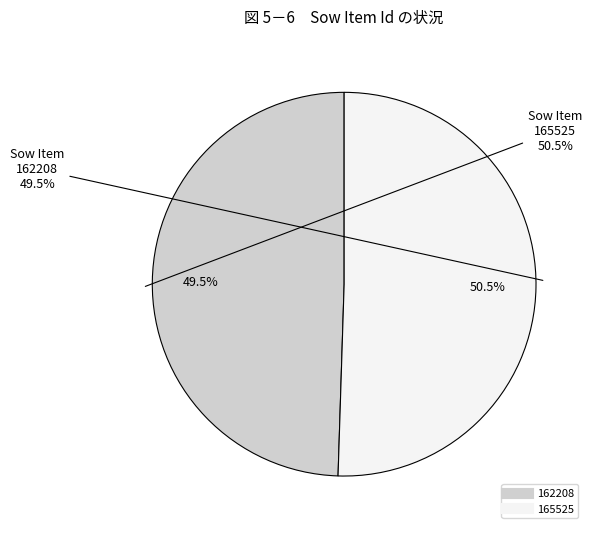

To the nearest percent, what is the difference between the 162208 and 165525 slice percentages?

1%